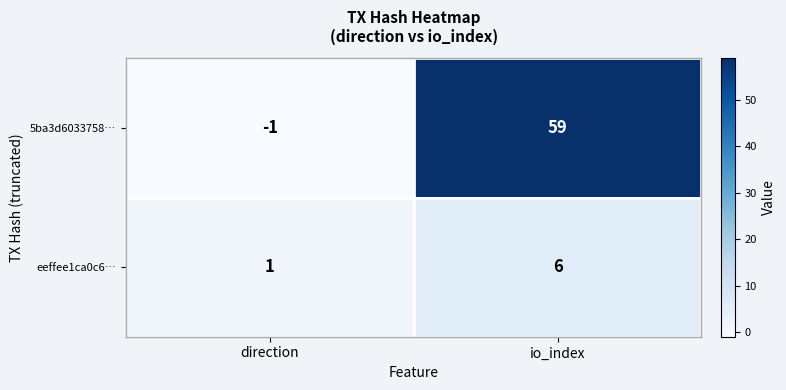

Rank the series at io_index from lowest to highest value.

eeffee1ca0c6…, 5ba3d6033758…